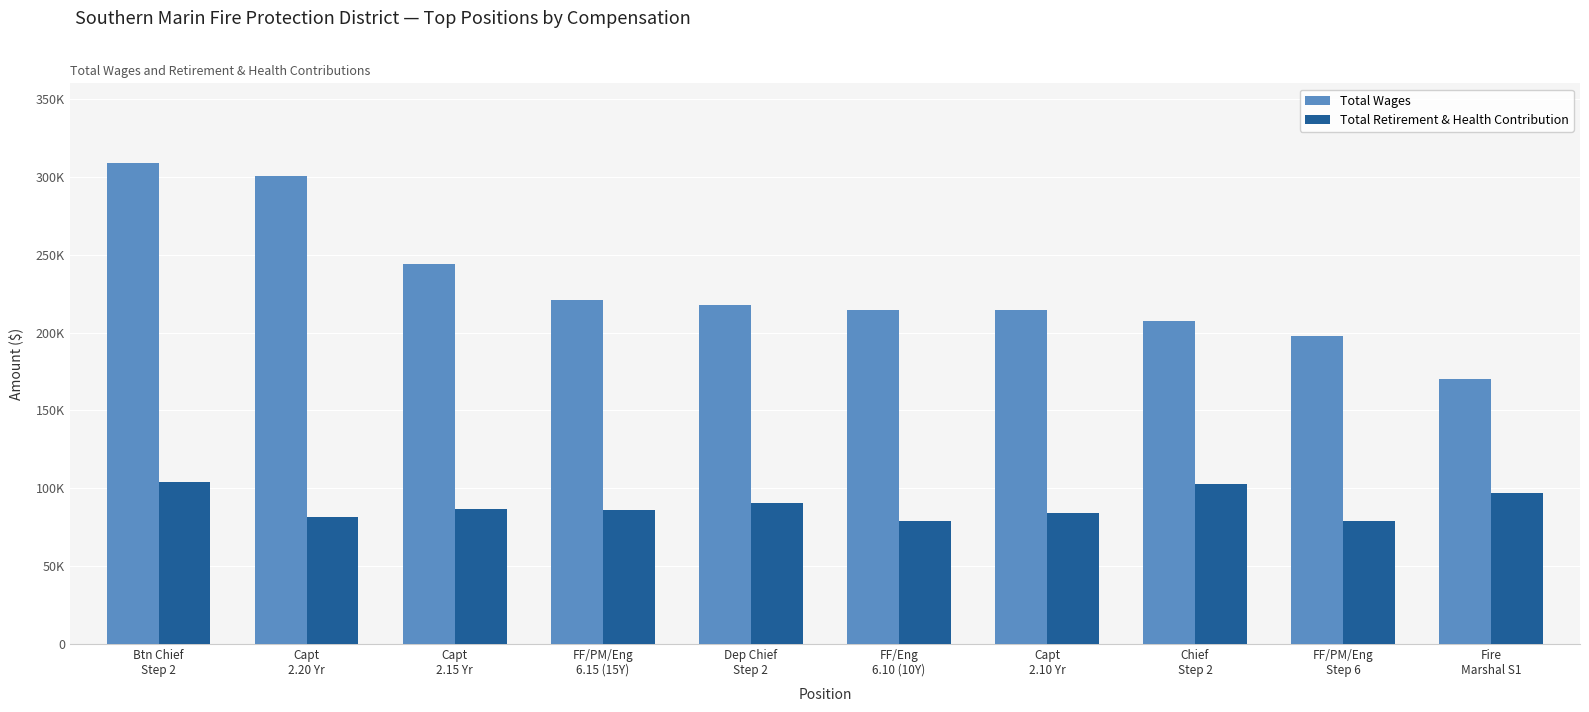

List the series in order of their overall mean, lowest first.

Total Retirement & Health Contribution, Total Wages